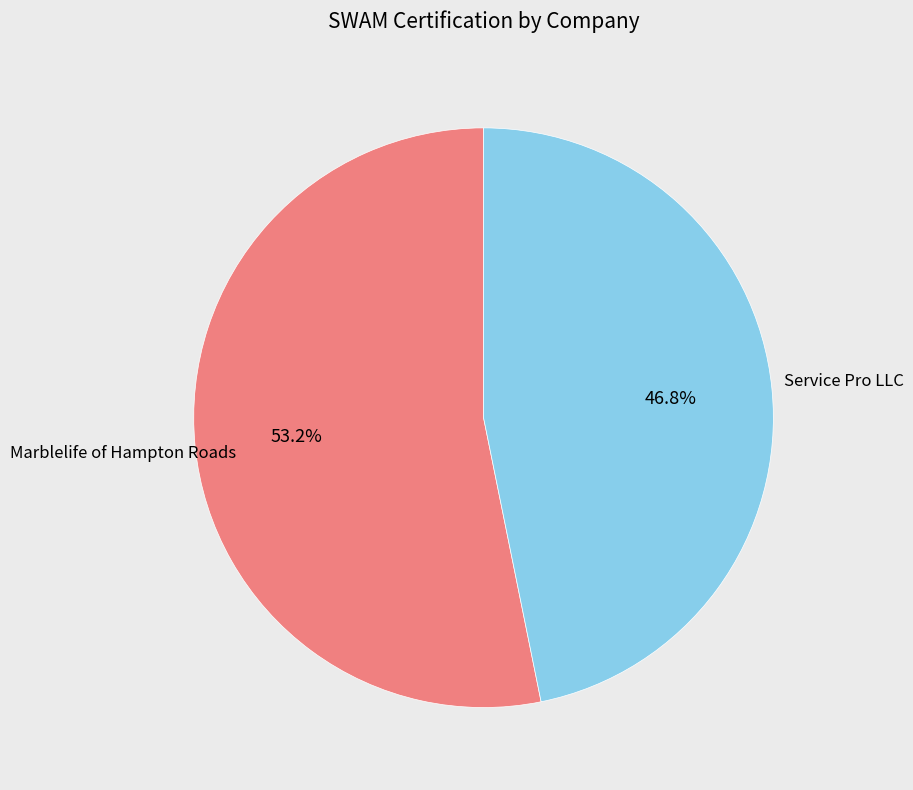

Is there any slice that represents more than half of the pie?

Yes